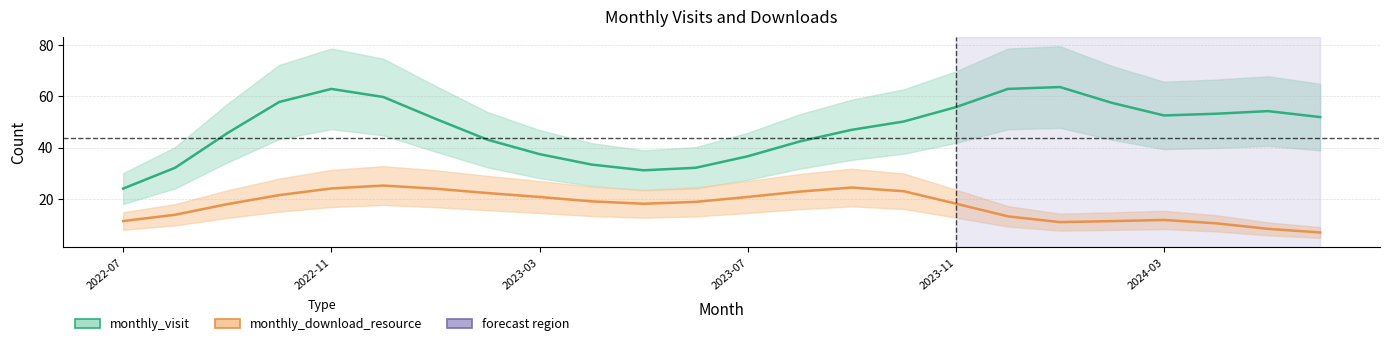

The value of monthly_visit at 17 is 62.9. True or false?

True